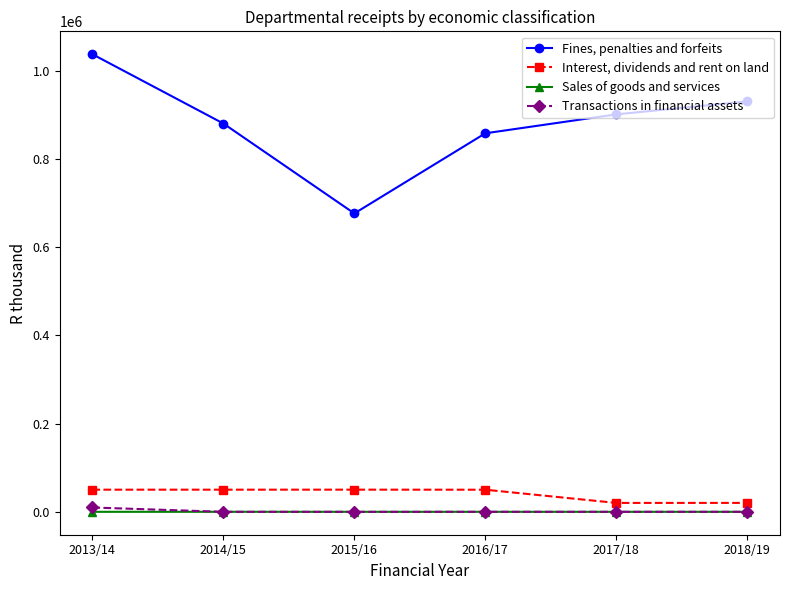

True or false: Fines, penalties and forfeits and Sales of goods and services intersect in this chart.

False